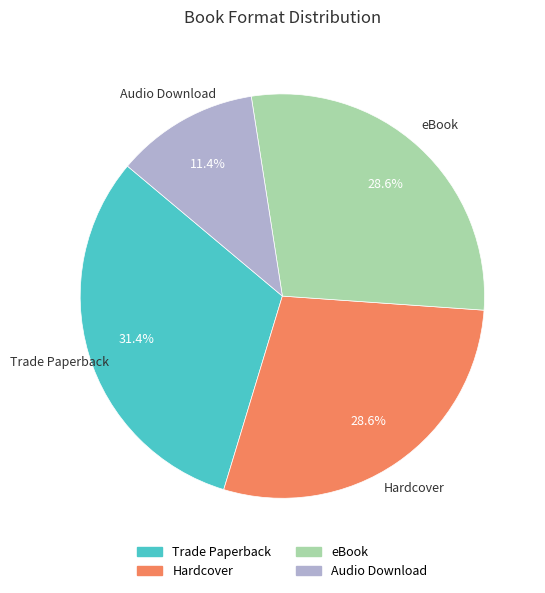

What percentage is the Audio Download slice, to the nearest percent?

11%